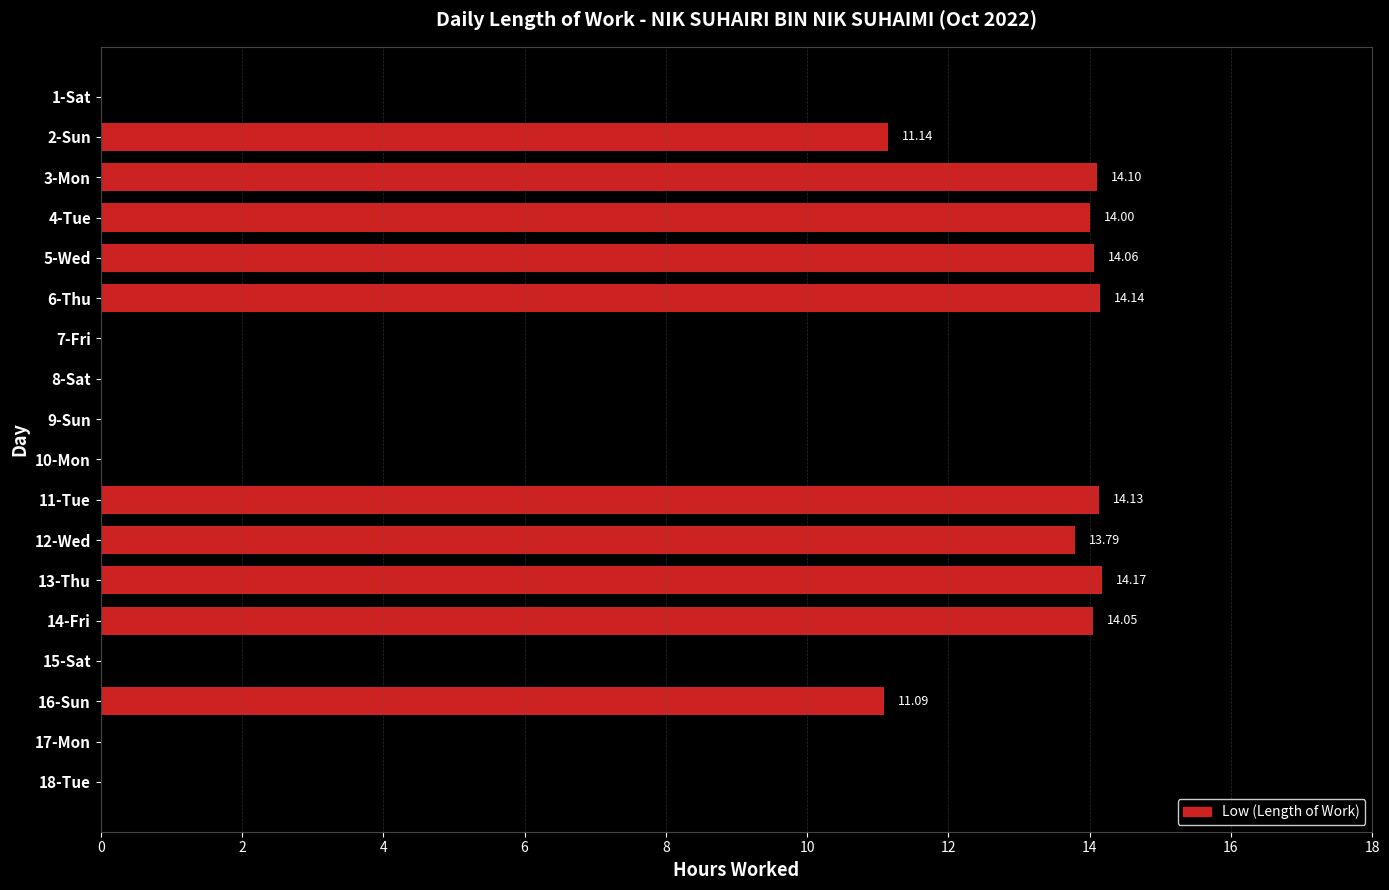

What is the sum of the values at 5-Wed and 12-Wed?

27.9